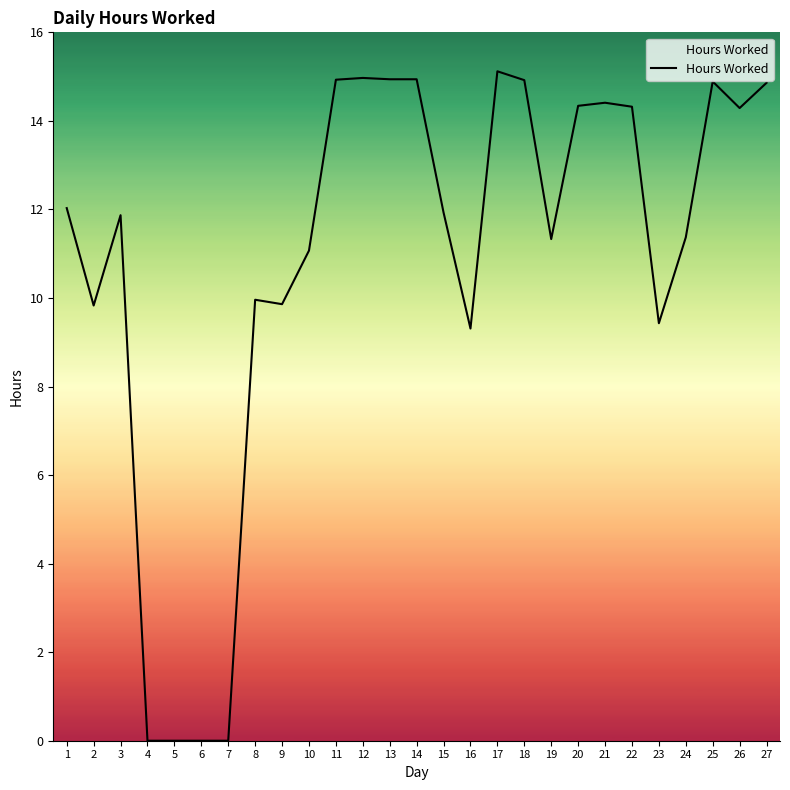

Where does the data first go above 11?

1